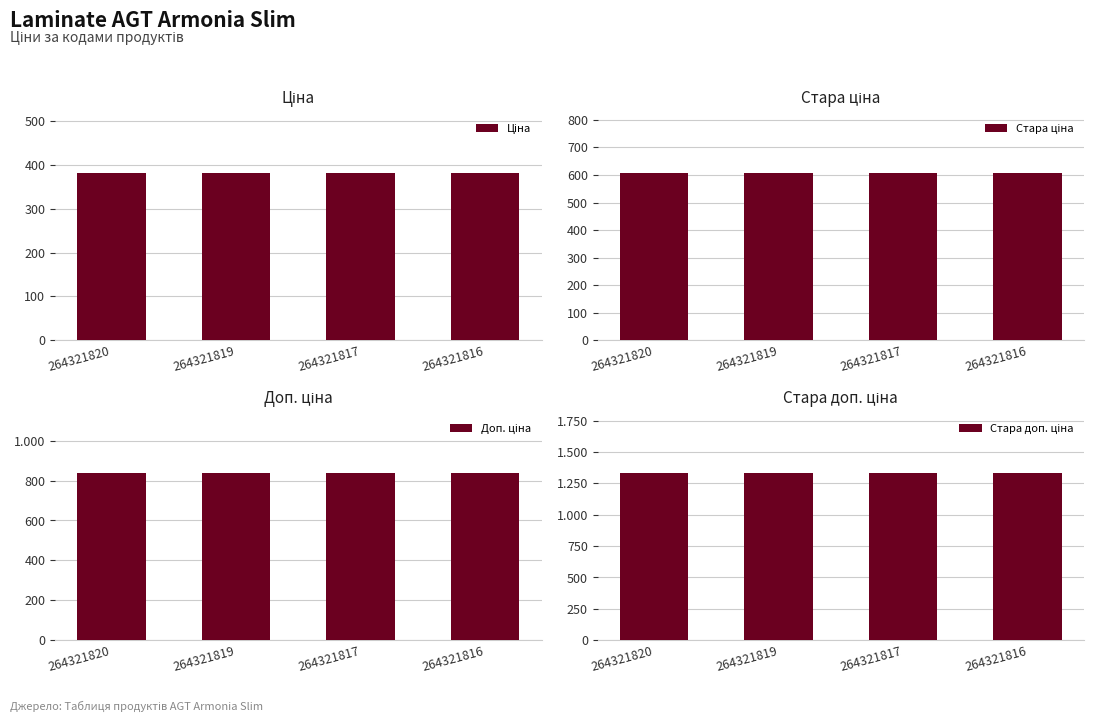

Which label corresponds to the smallest value in the chart?

264321820